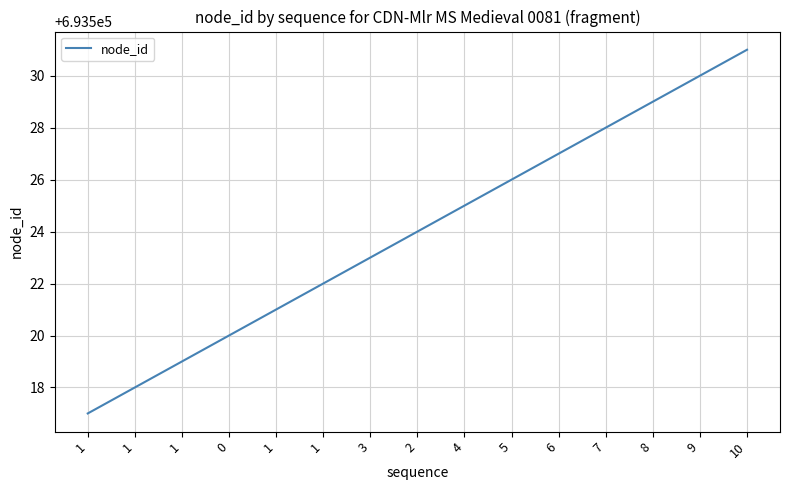

Does the chart have visible grid lines?

Yes